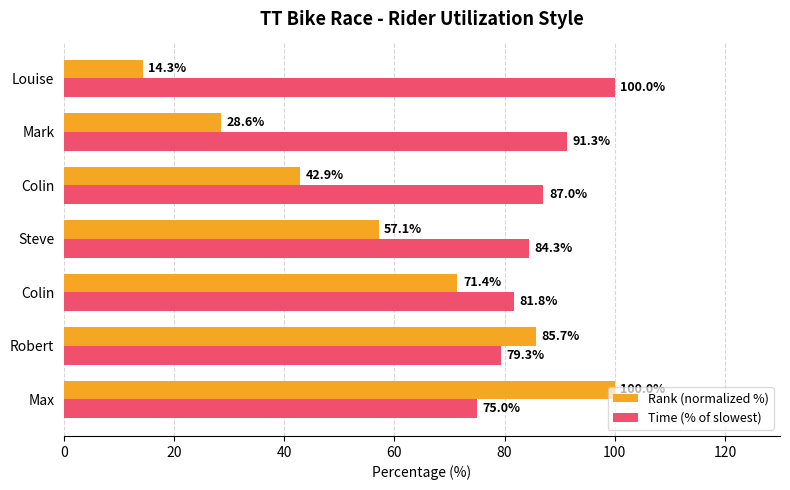

How many data points does each series have?

7